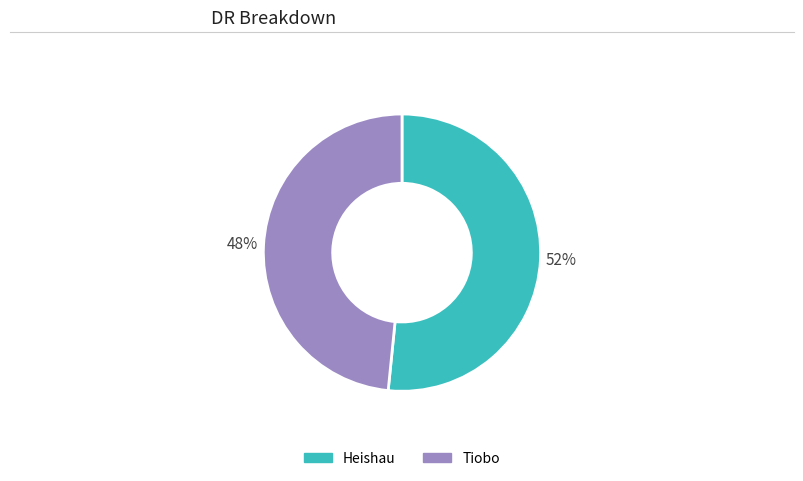

How many segments does this pie chart have?

2